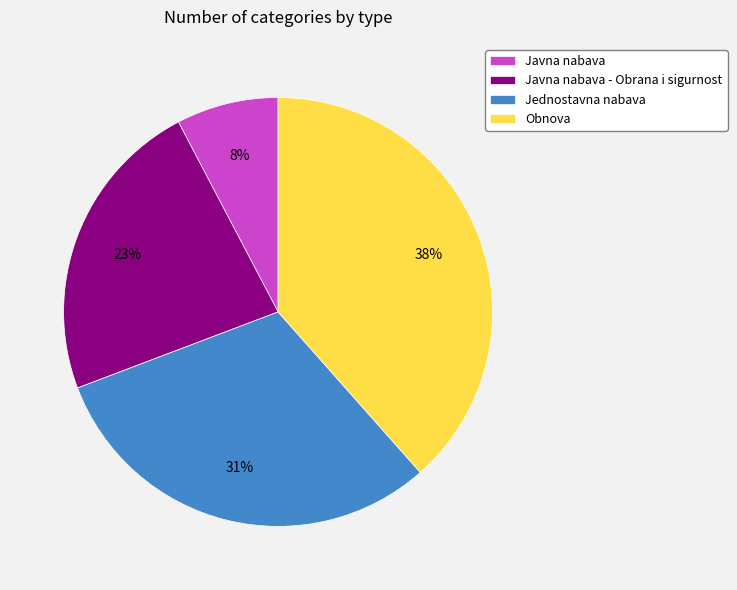

Does Obnova represent more than half of the total?

No